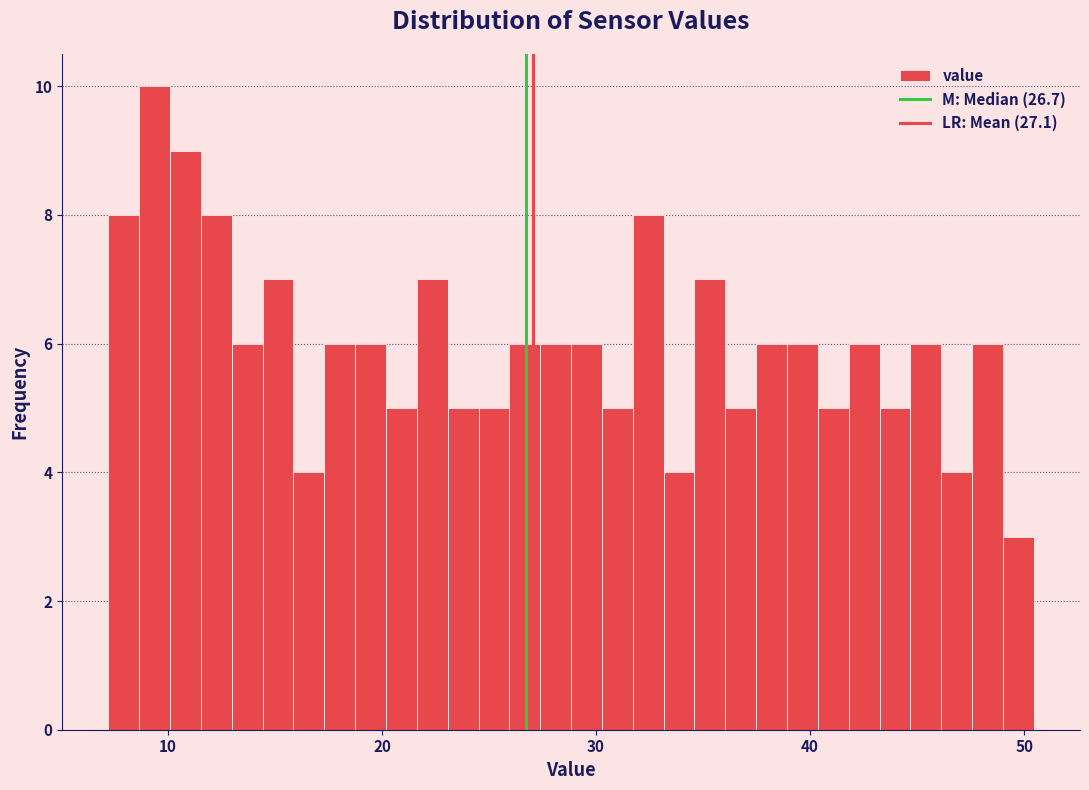

Read against the x-axis, roughly where is the centre of the tallest bar?

9